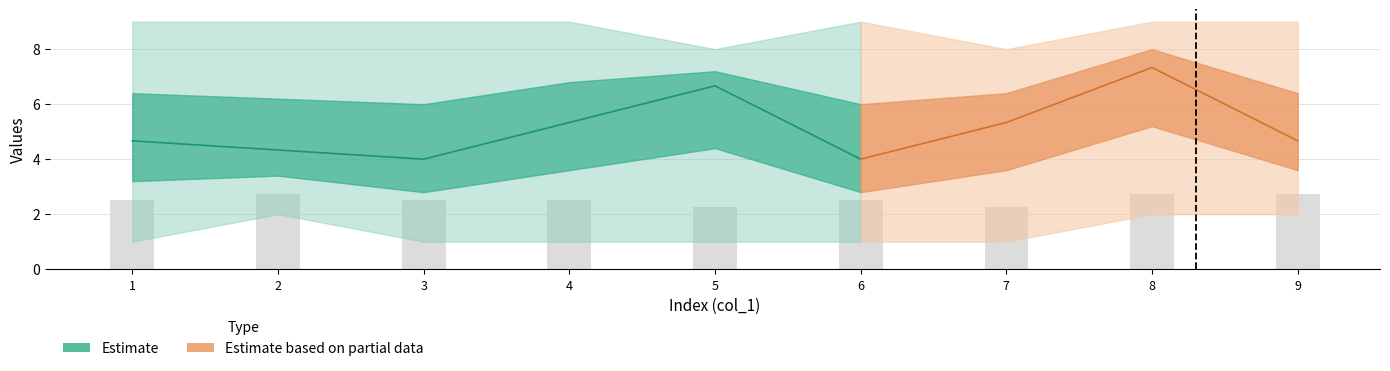

Is it true that col_6 equals 5 at 7?

True